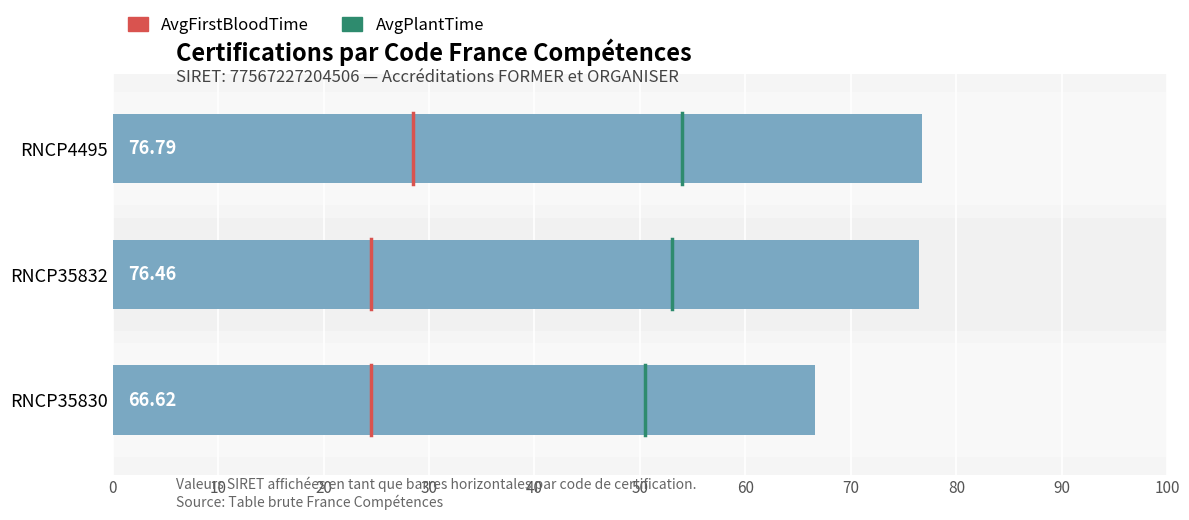

Which has a higher value, RNCP4495 or RNCP35832?

RNCP4495